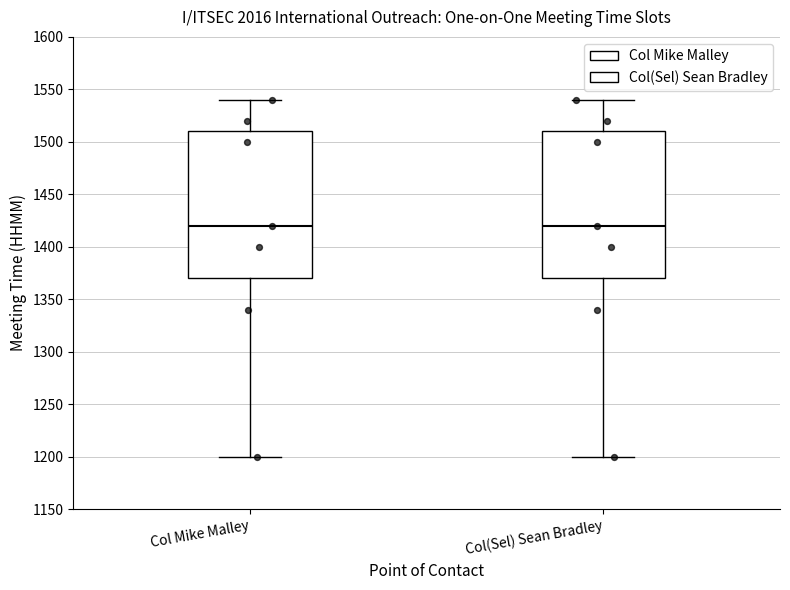

Where is the upper edge of the box for Col(Sel) Sean Bradley on the y-axis? The values are not printed on the chart, so give them approximately, as read against the axis.

1510